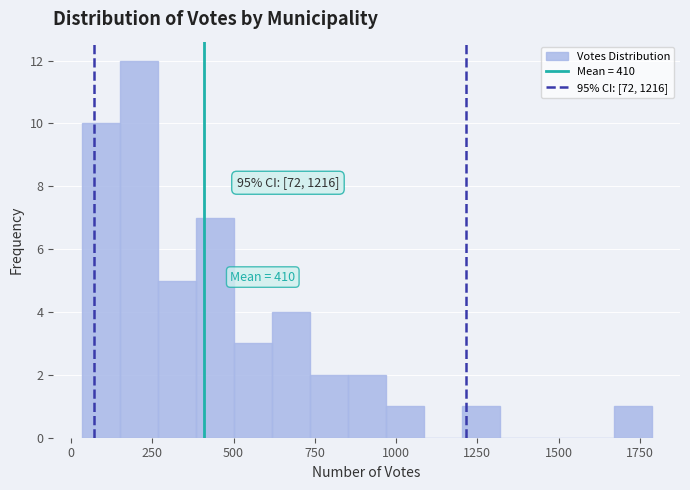

Around what value on the x-axis is the tallest bar? Give the approximate position of its centre, as read against the axis.

200